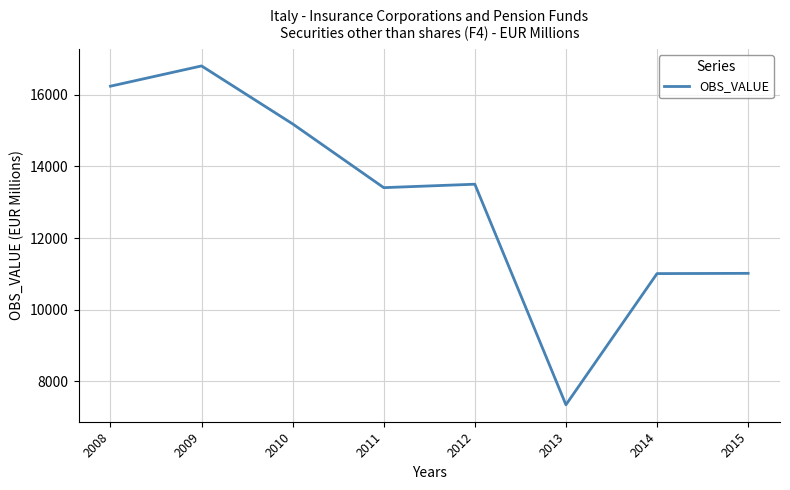

What is the difference between the second highest and minimum values?

8886